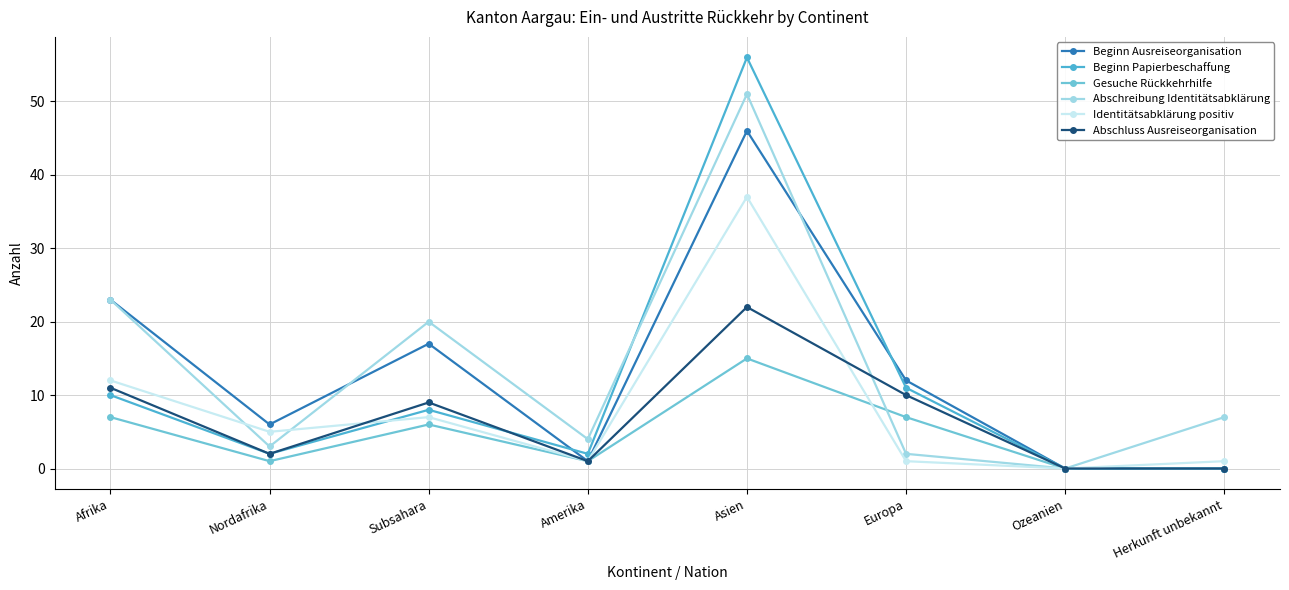

The value of Identitätsabklärung positiv at Europa is 2. True or false?

False